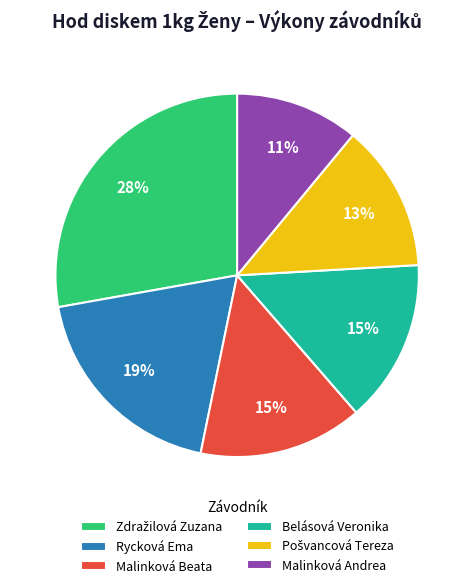

Is it true that Rycková Ema is 19% of the pie?

True